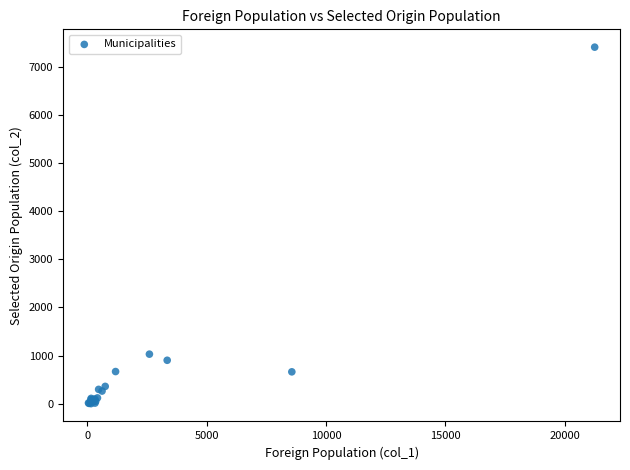

What Y value in the scatter plot is closest to 3703?

1031